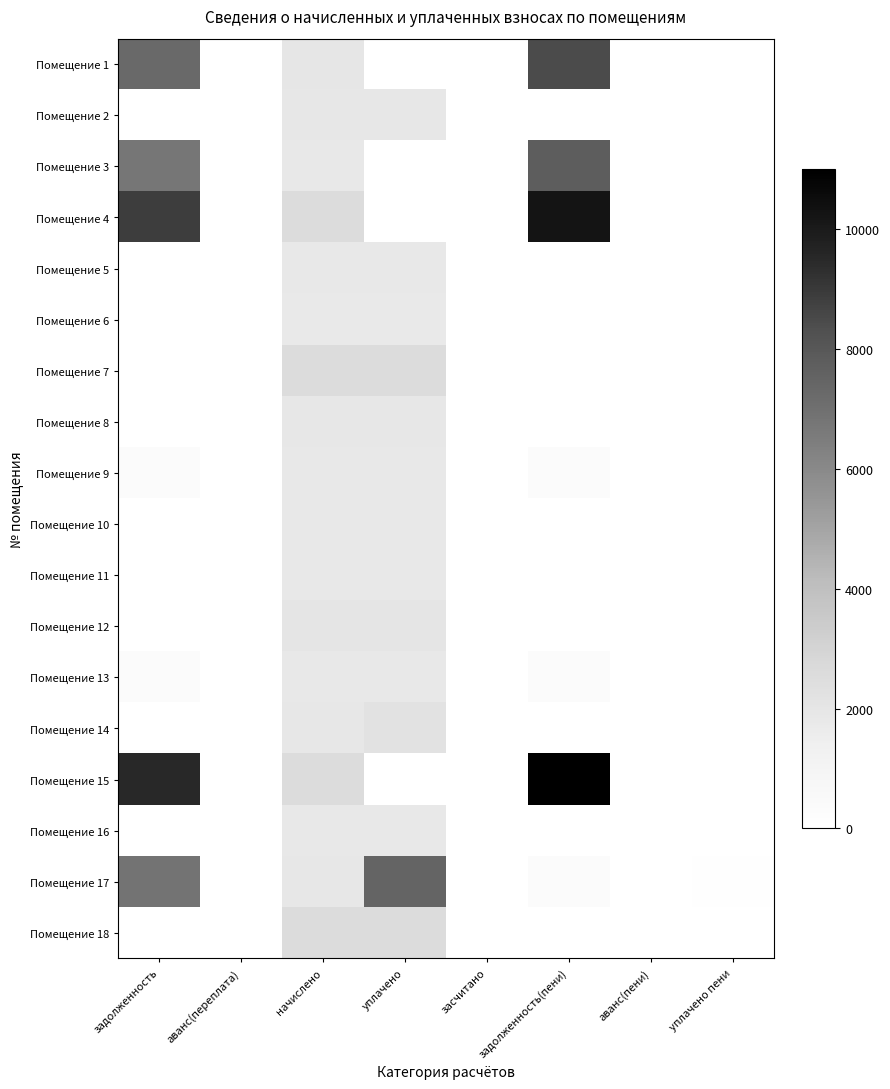

Which label corresponds to the smallest value in the chart?

аванс(переплата)